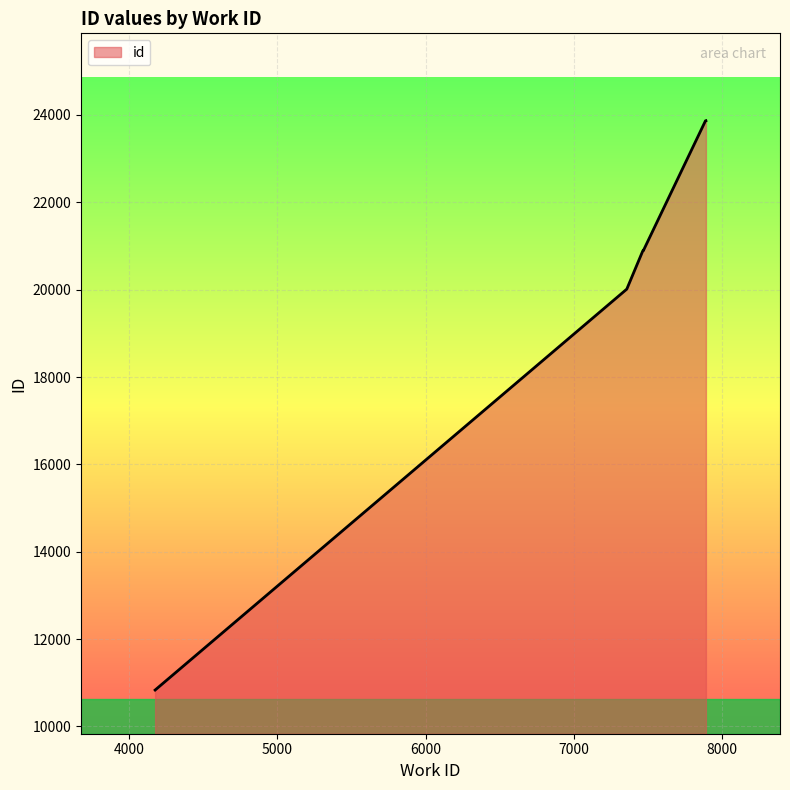

True or false: the data shows 20898 at 7470.

True